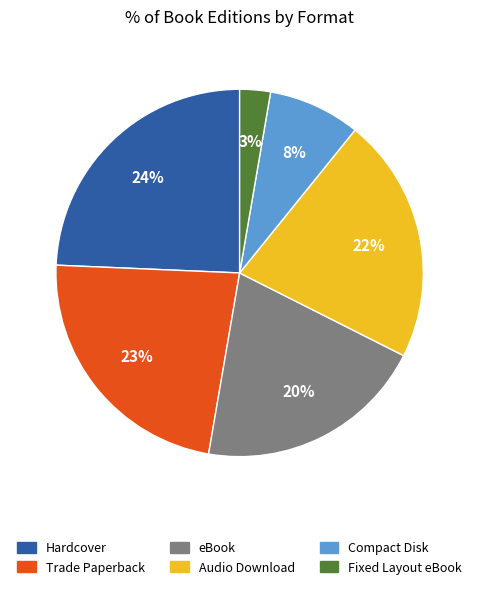

Approximately how many times larger is the value at Compact Disk compared to Audio Download?

0.4